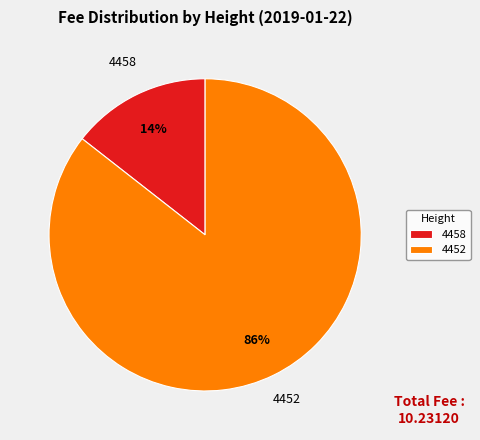

What is the majority slice?

4452